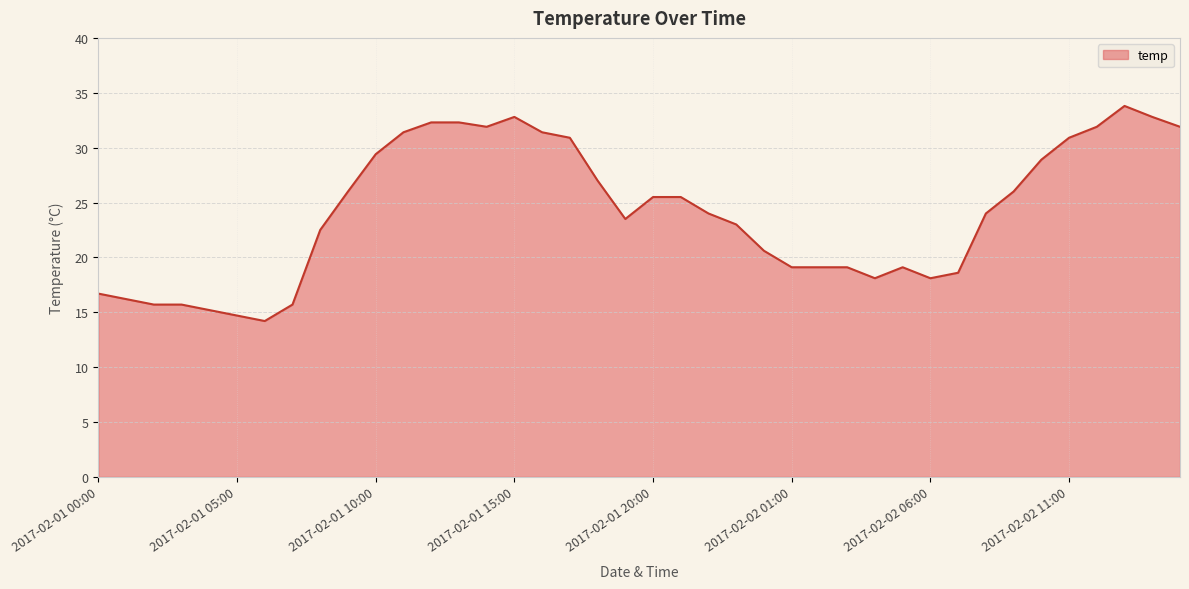

What is the greatest value displayed?

33.8